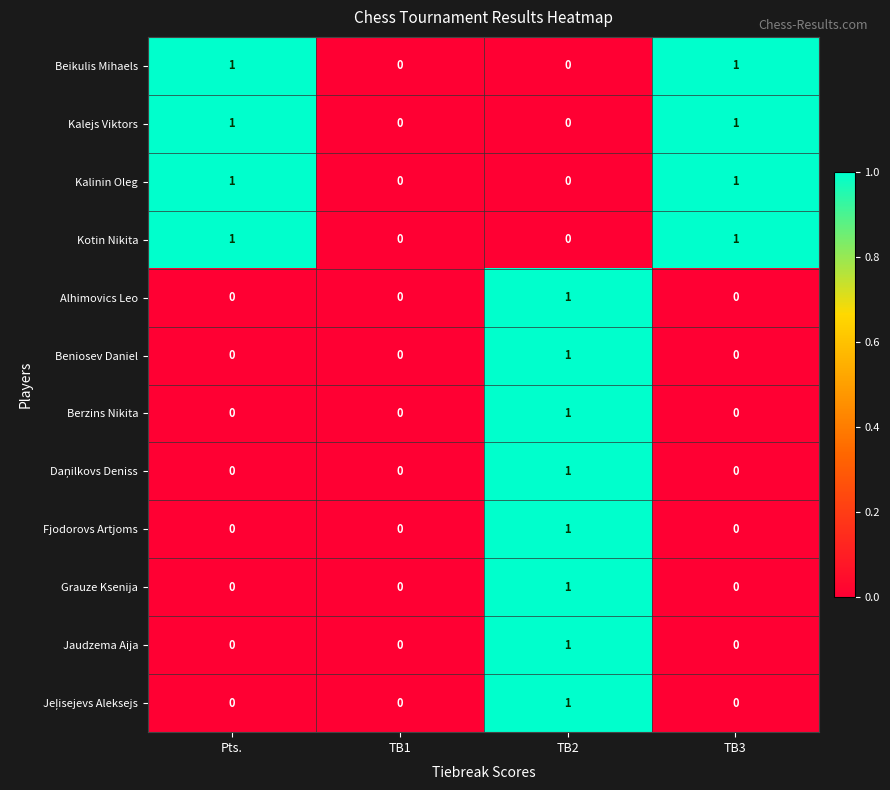

At which category is the sum across all series the highest?

TB2